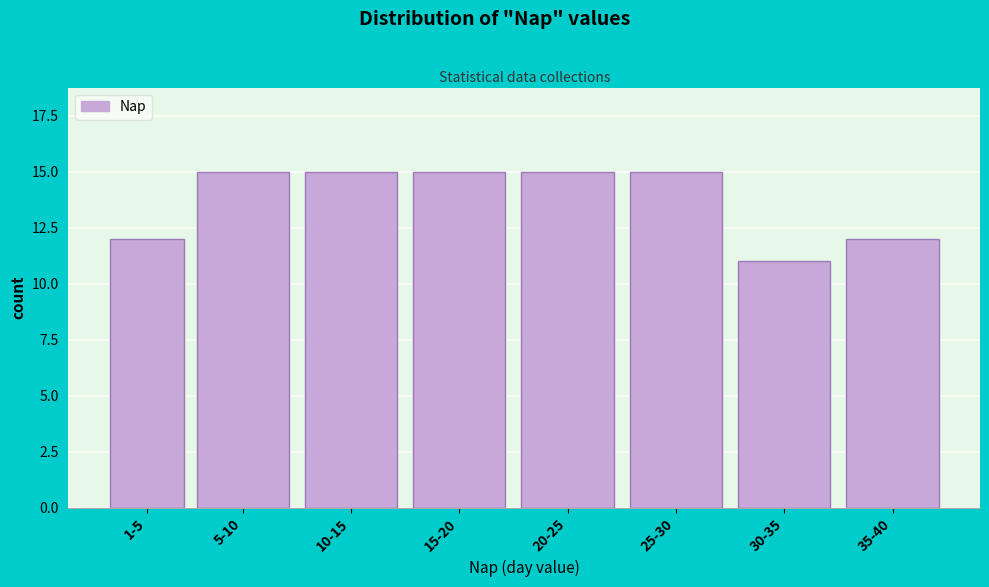

Reading right to left, extract all data points from this chart.

12	11	15	15	15	15	15	12